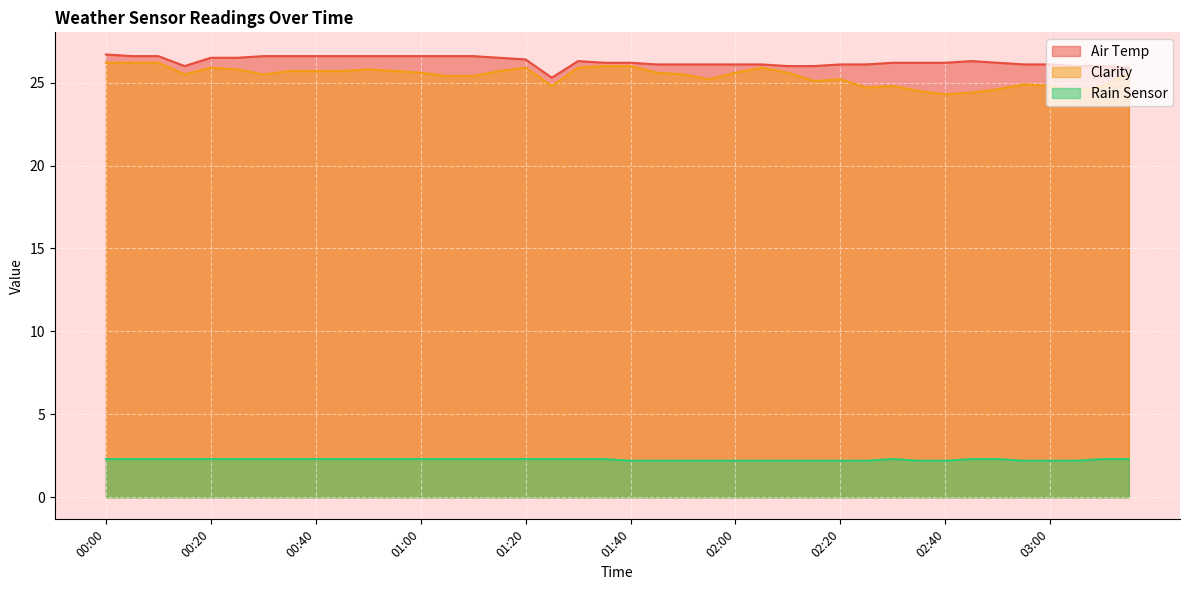

Does the chart display data point markers on the line(s)?

No